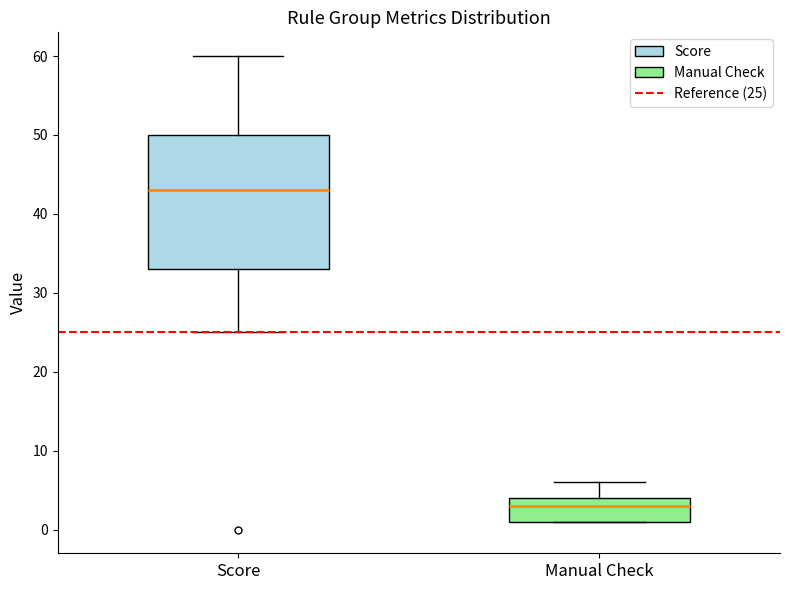

Reading left to right, read every box against the y-axis: the position of its median line, the range the box covers, and the ends of its whiskers. The values are not printed on the chart, so give them approximately, as read against the axis.

Score: median 43, box 33 to 50, whiskers 25 to 60
Manual Check: median 3, box 1 to 4, whiskers 1 to 6